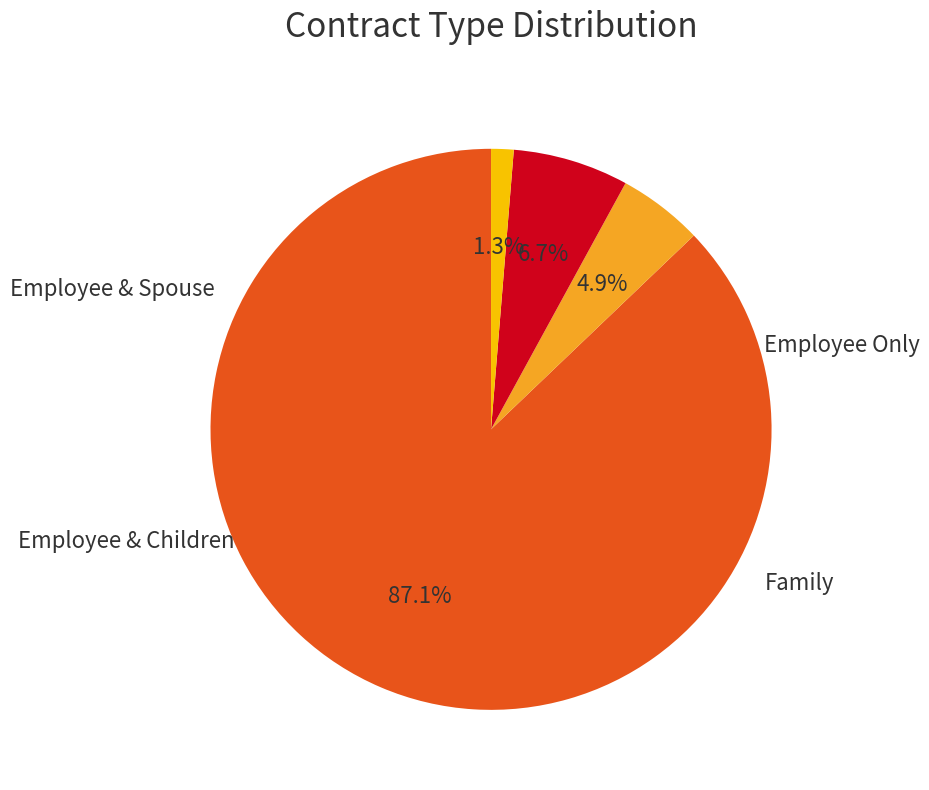

Is there a majority slice in this chart?

Yes